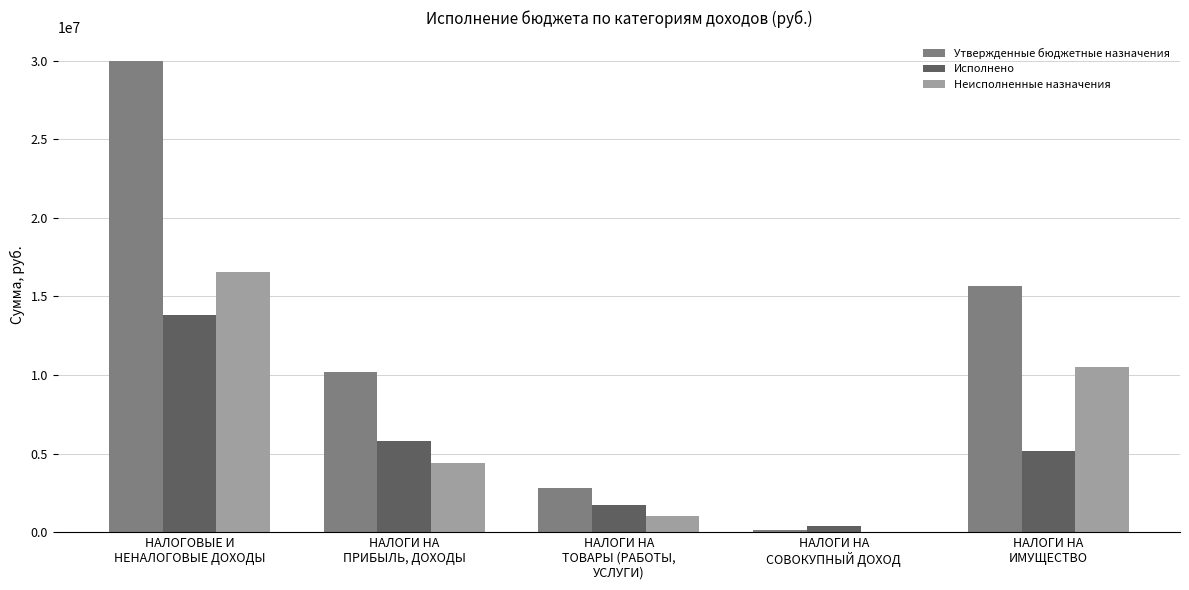

The Исполнено series shows 392182.3 at НАЛОГИ НА
СОВОКУПНЫЙ ДОХОД. True or false?

True